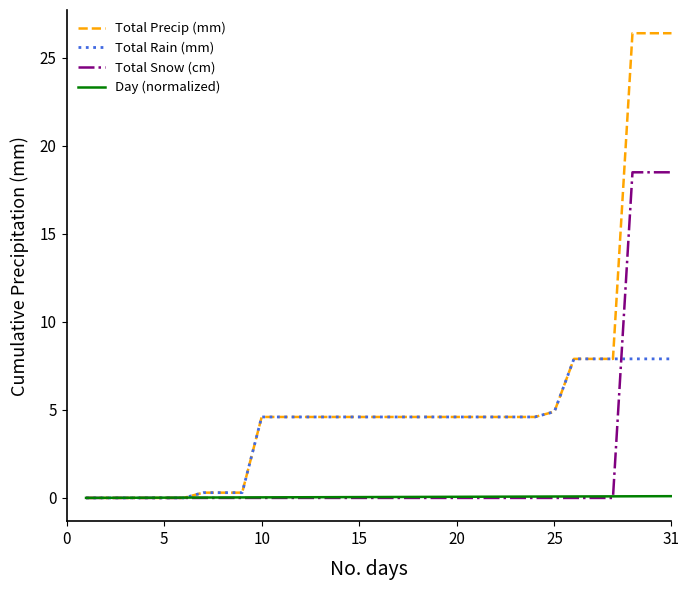

Which series has the largest total across all categories?

Total Precip (mm)